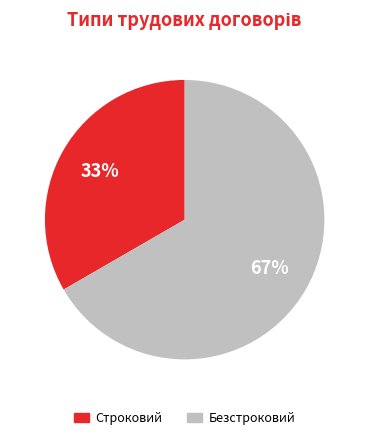

Does any single category account for the majority?

Yes